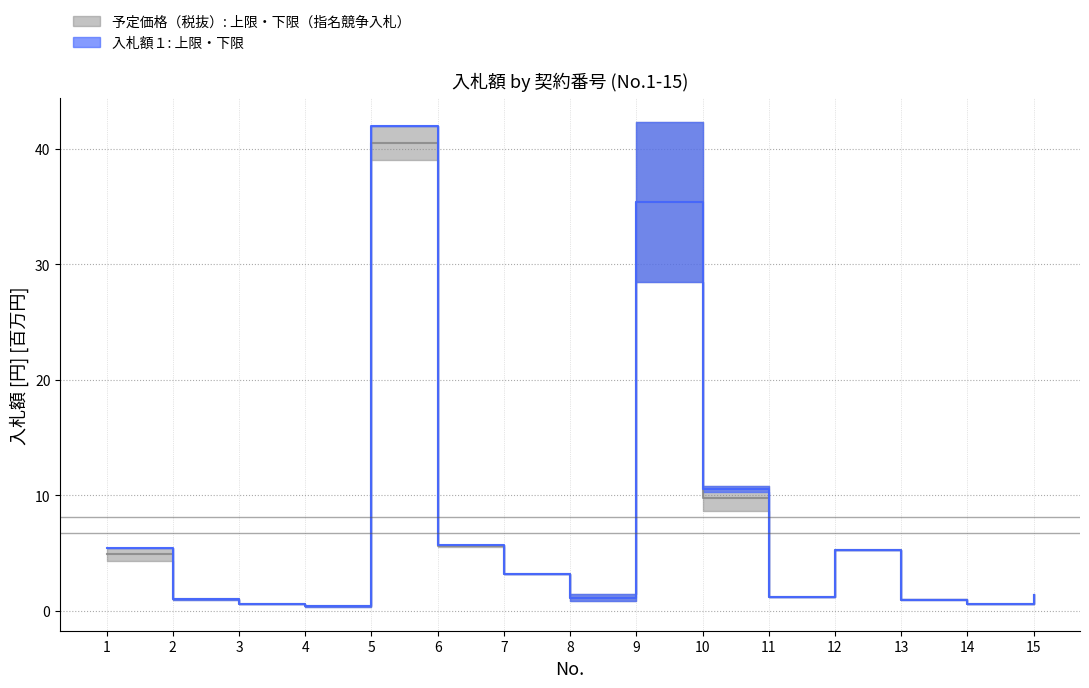

At how many categories does at least one series exceed 8?

3